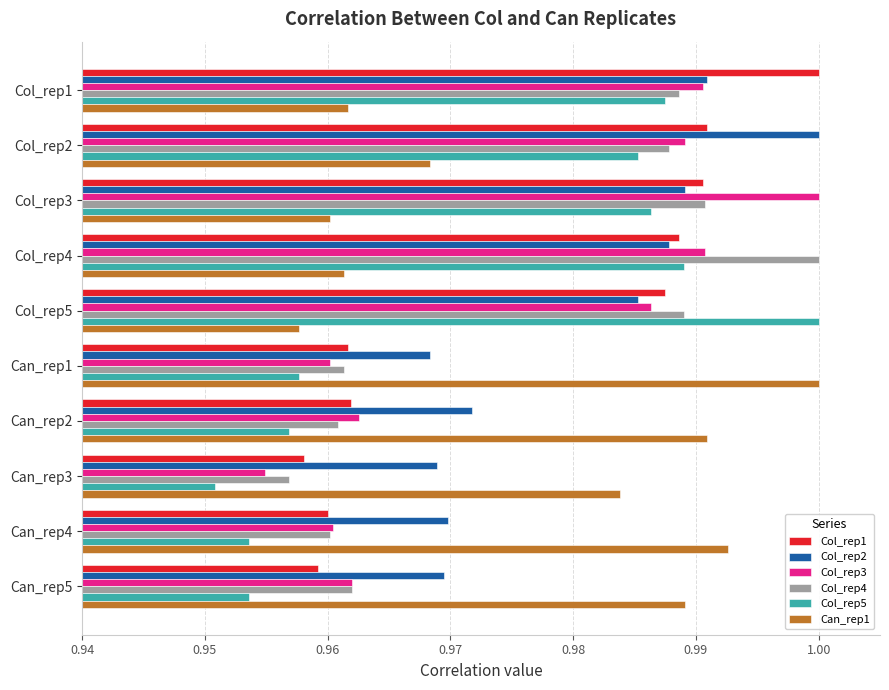

At how many categories does at least one series exceed 0?

10